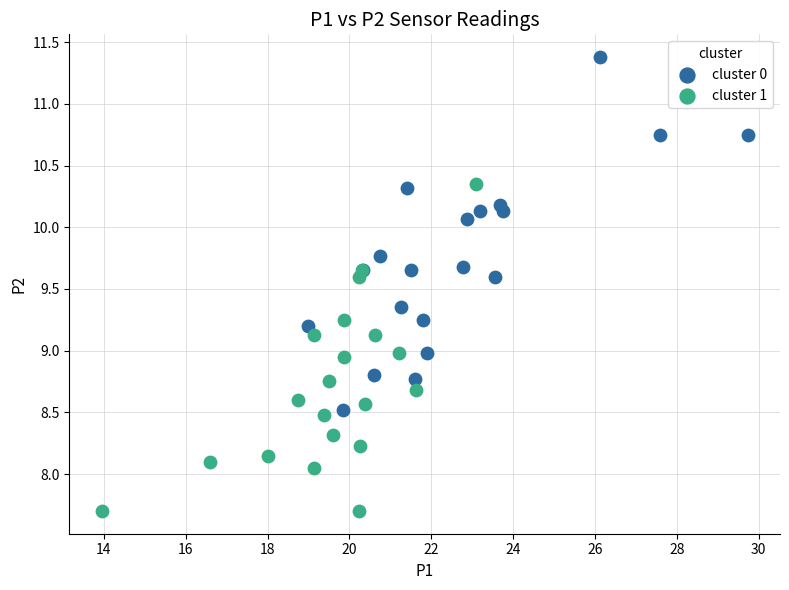

Which series reaches the maximum Y coordinate?

cluster 0